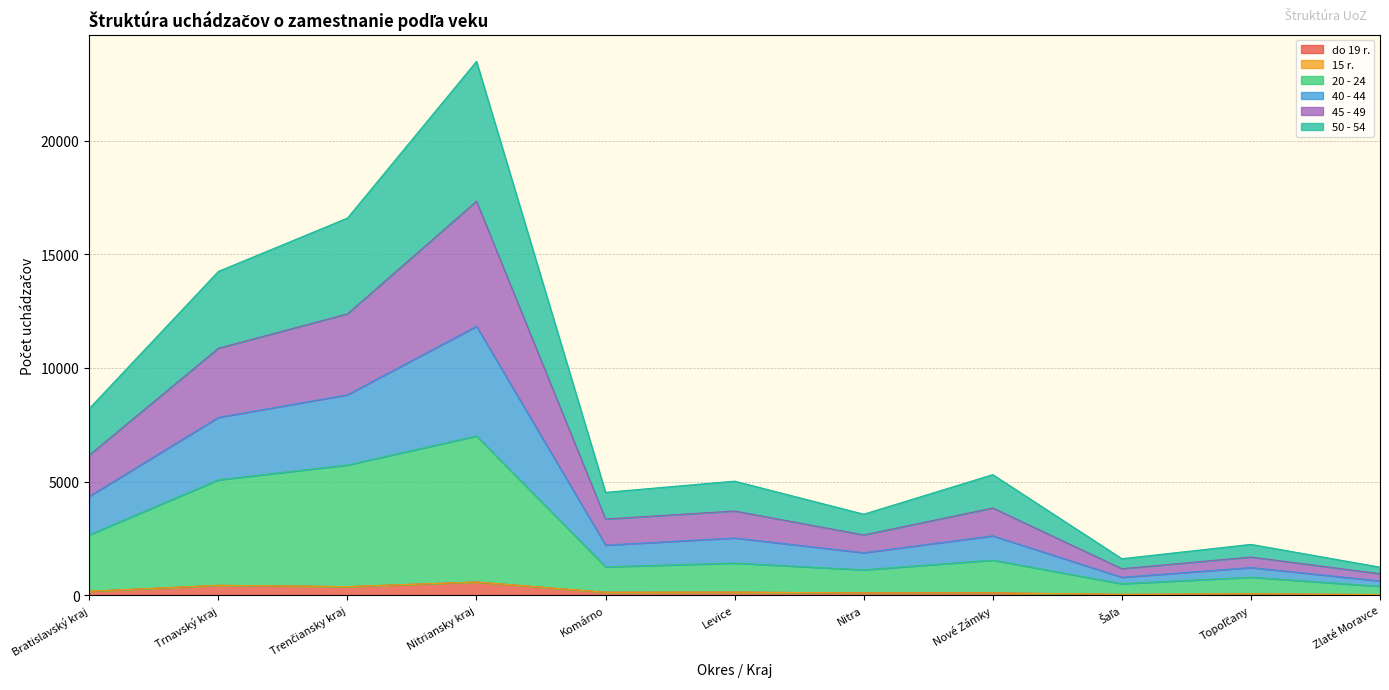

True or false: 40 - 44 and 45 - 49 cross at least once.

False